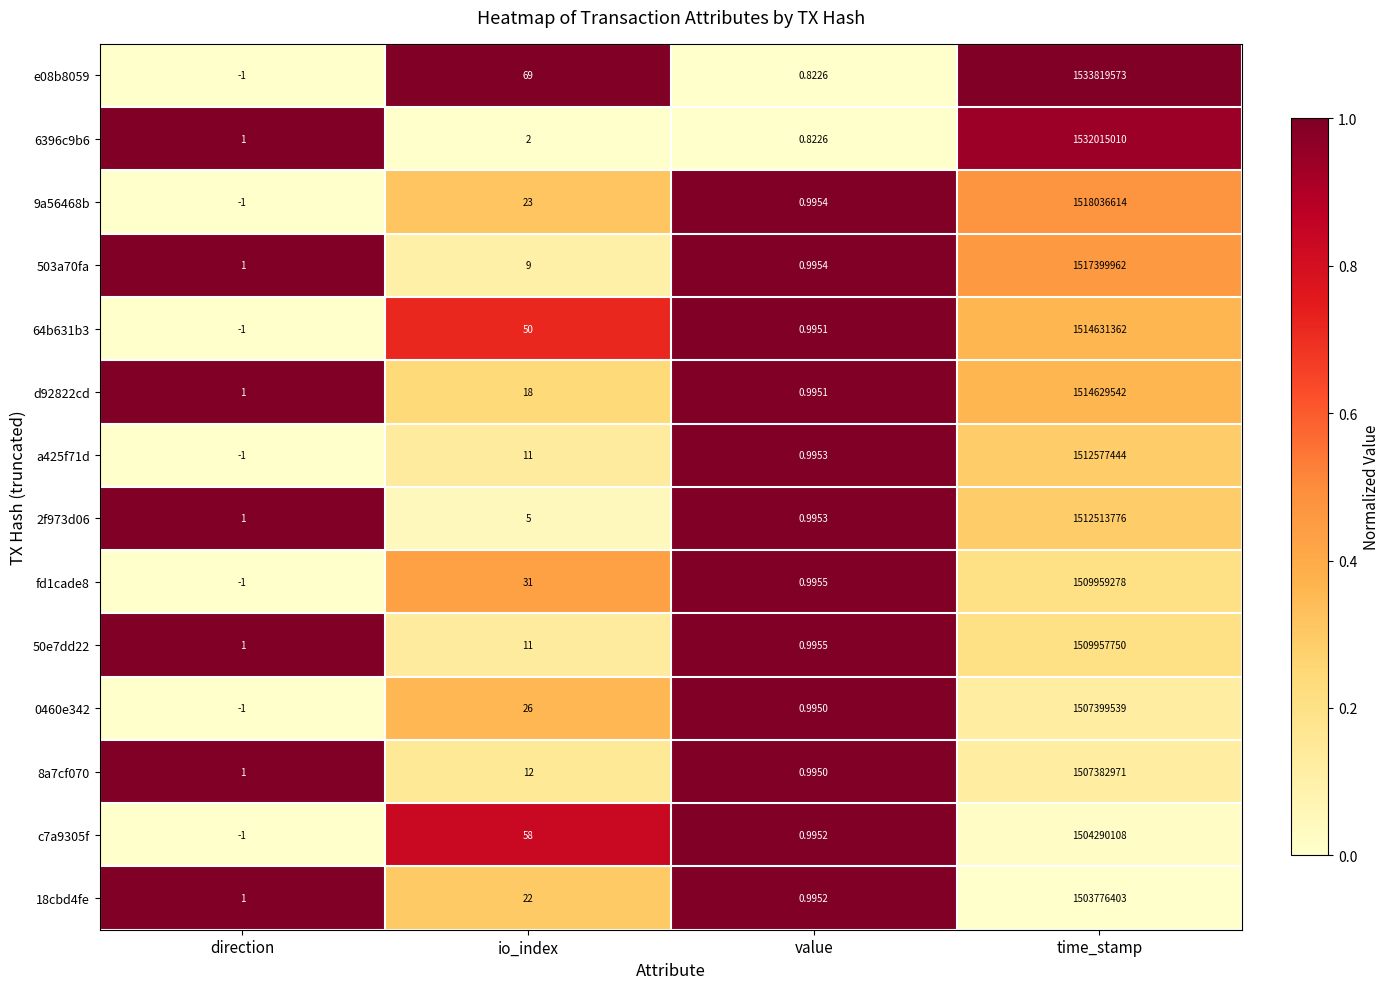

Which category has the highest value in the 2f973d06 series?

time_stamp